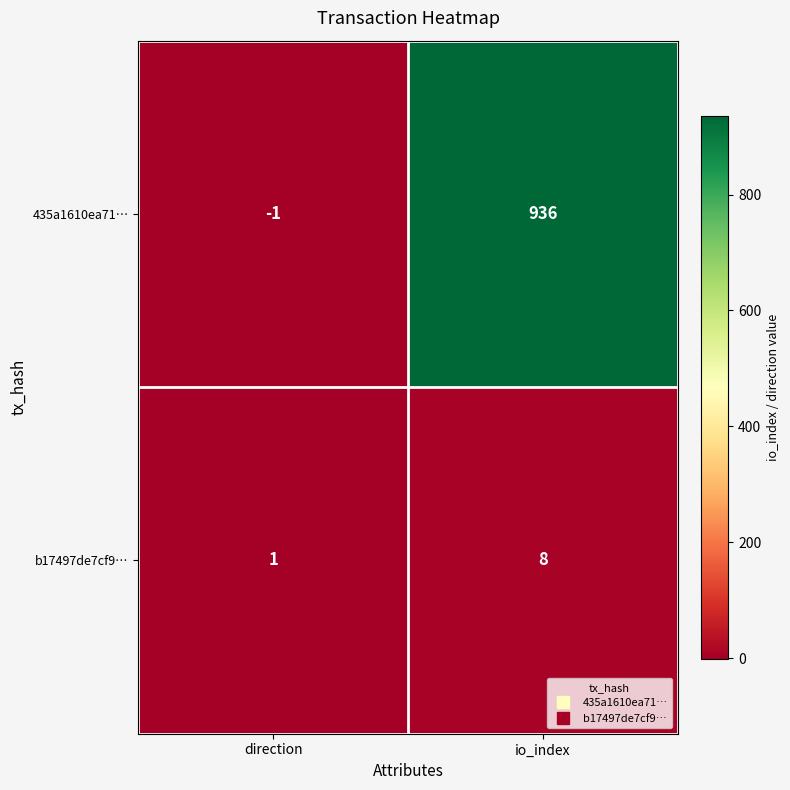

What is the minimum value shown in the chart?

-1